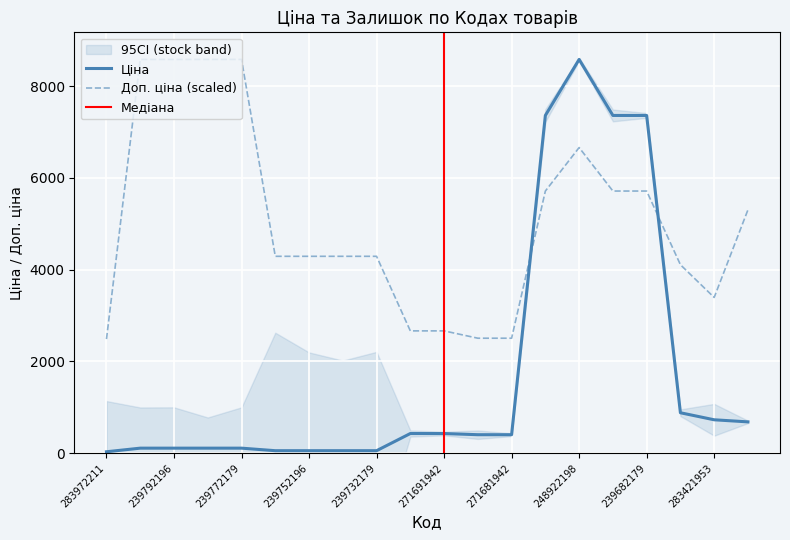

True or false: Доп. ціна (scaled) has a value of 2335.9 at 283421953.

False